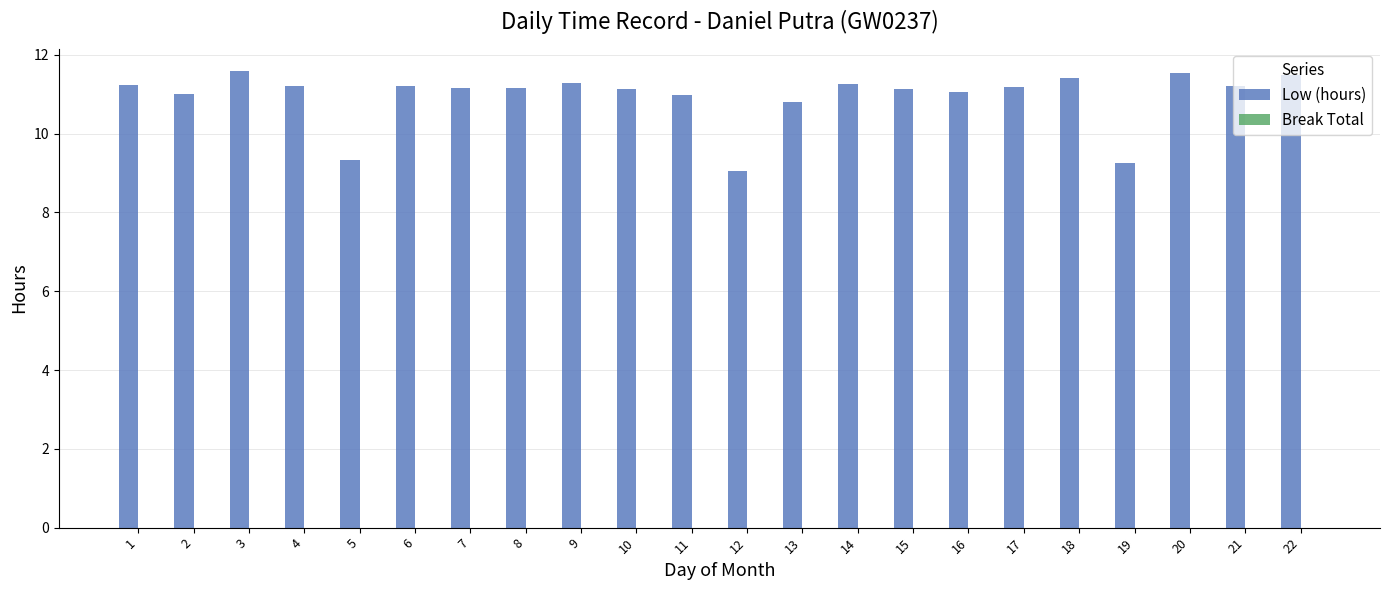

What is the sum of all values?

240.7